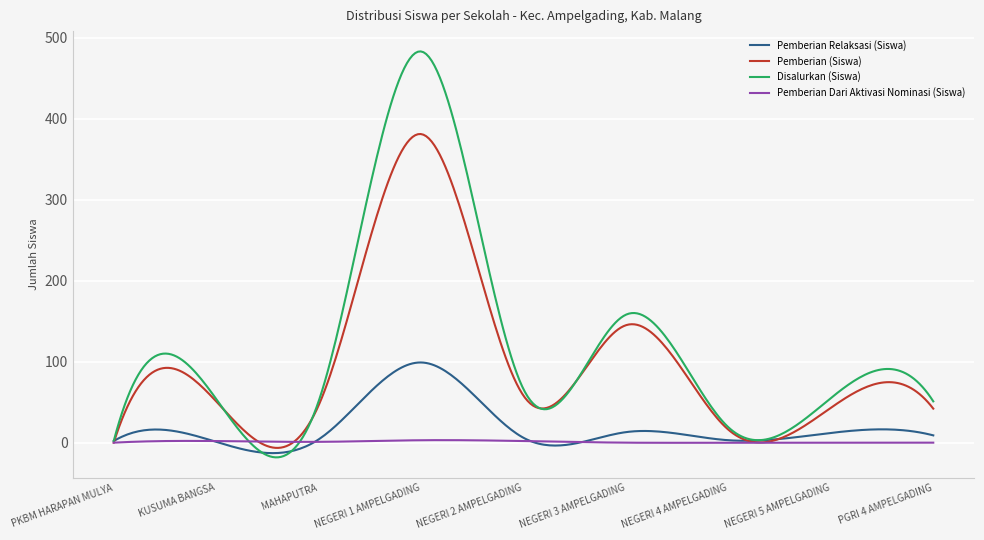

What is the maximum value shown in the chart?

483.0